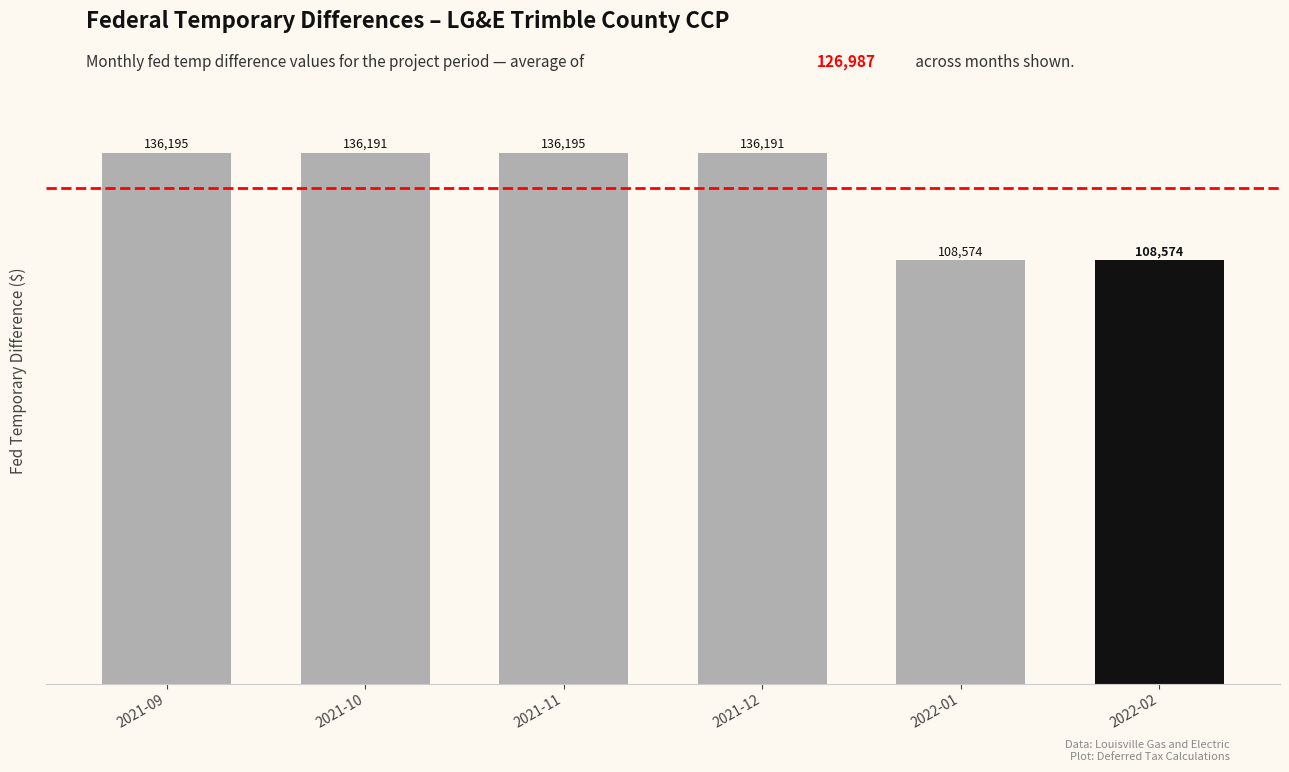

How many data points does each series have?

6